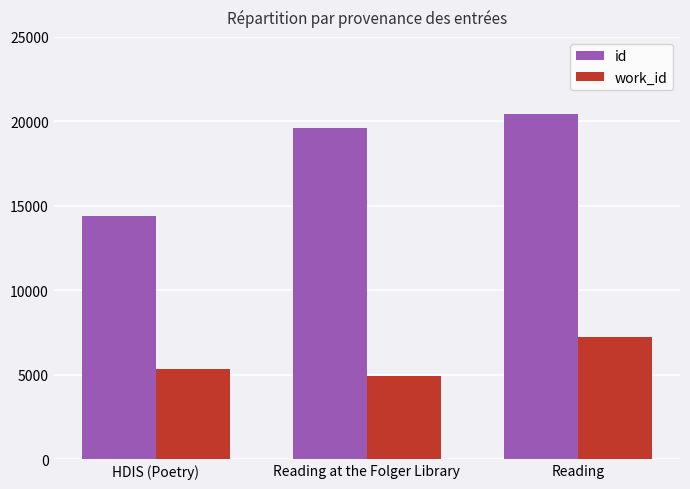

List the series in order of their overall mean, lowest first.

work_id, id